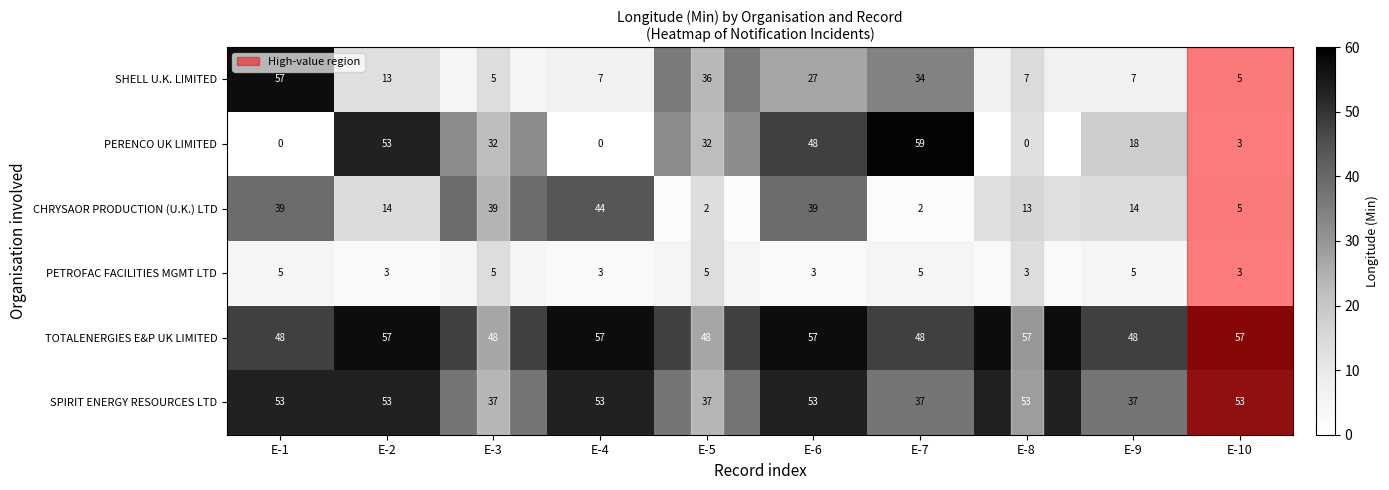

What is the difference between the maximum and minimum values in the TOTALENERGIES E&P UK LIMITED series?

9